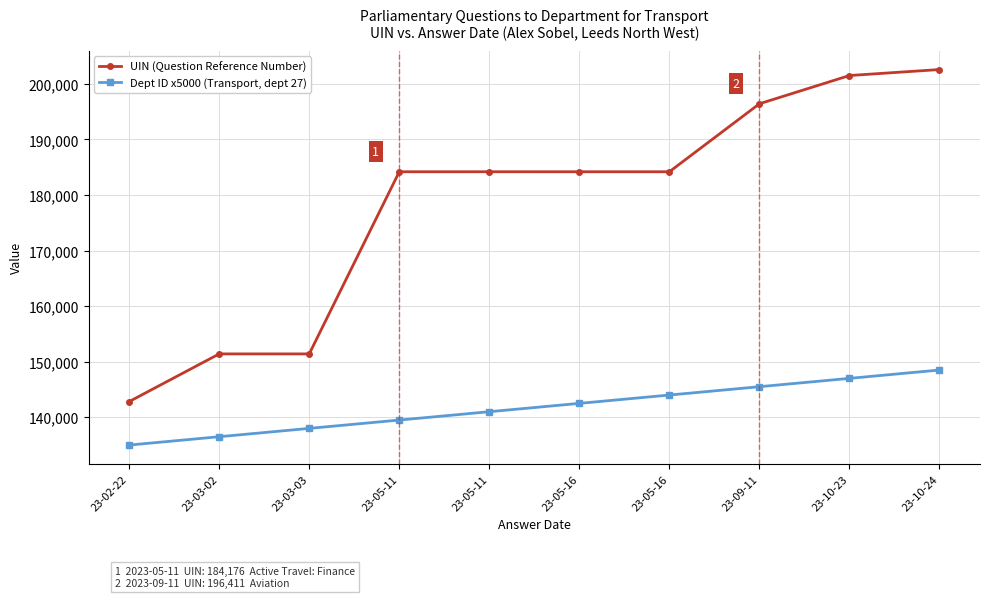

Between 23-05-11 and 23-05-11, which is larger?

23-05-11